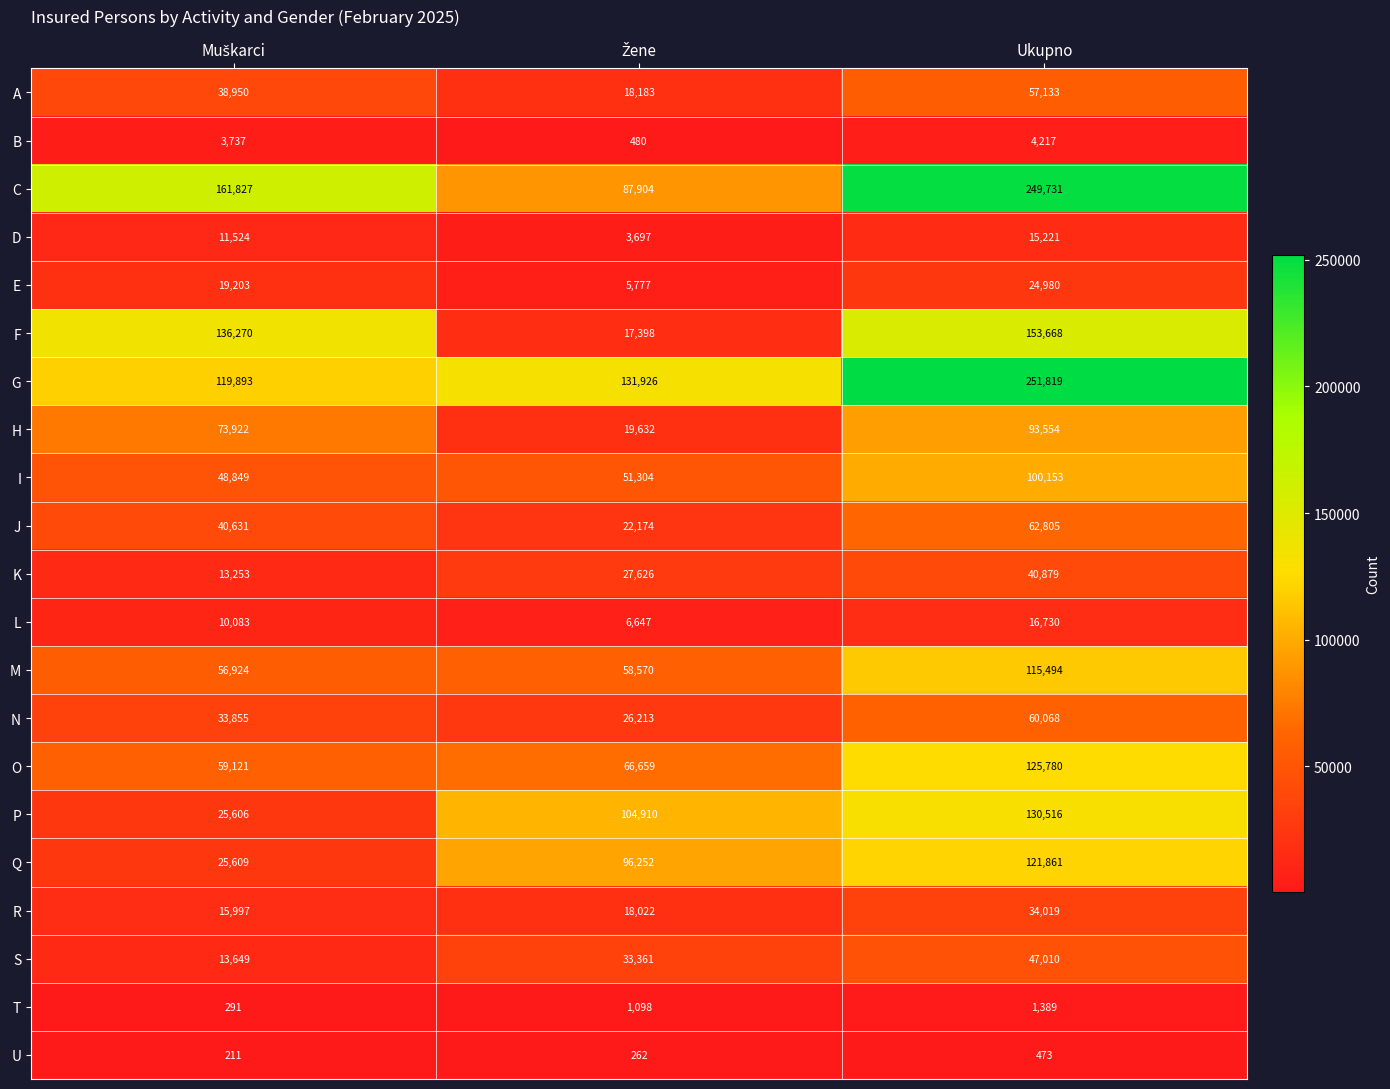

How many data points does each series have?

3